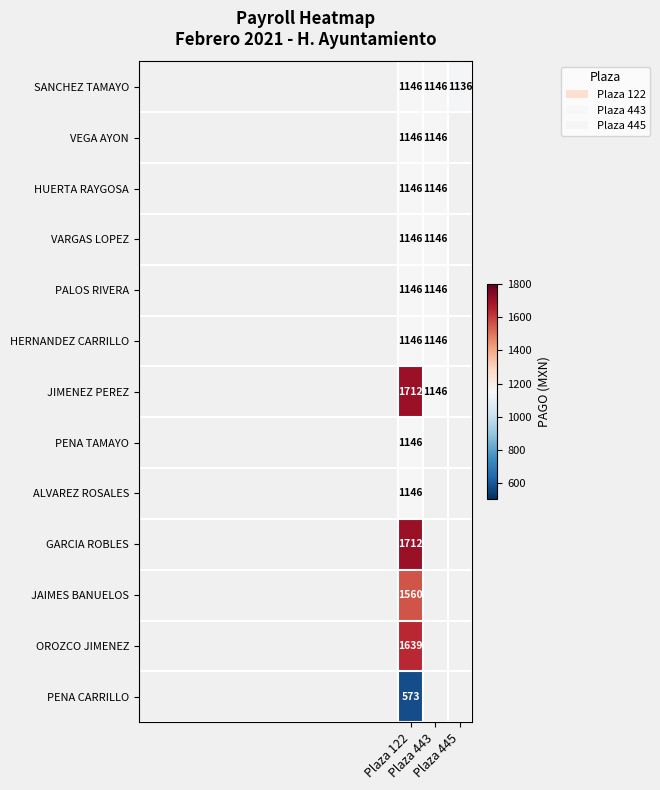

Which has a higher value, Plaza 445 or Plaza 122?

Plaza 122